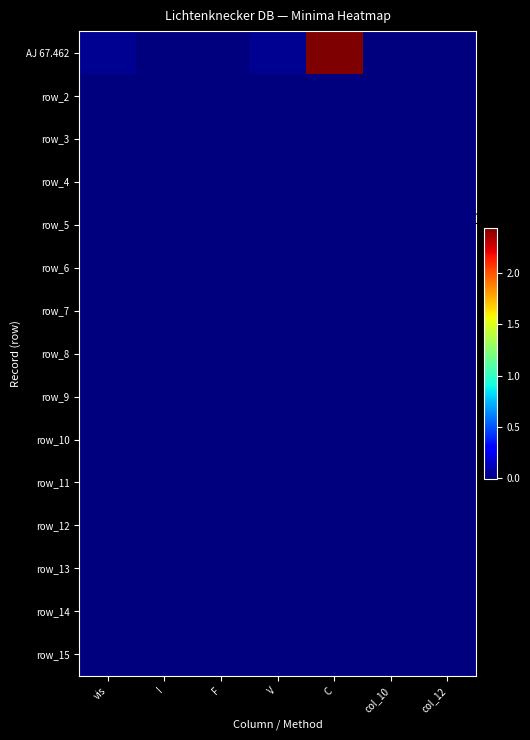

Which series has the widest spread of values?

AJ 67.462